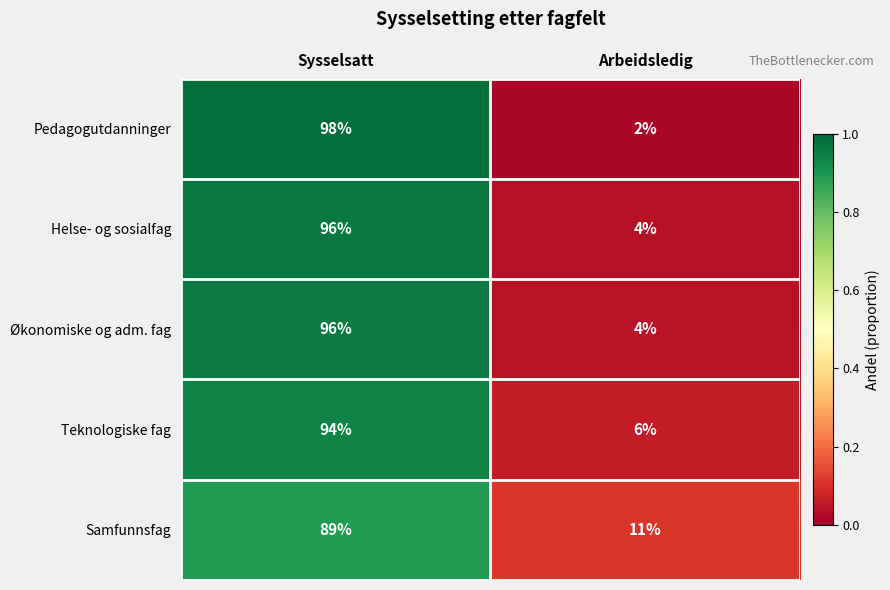

What is the total value across all series at Arbeidsledig?

27